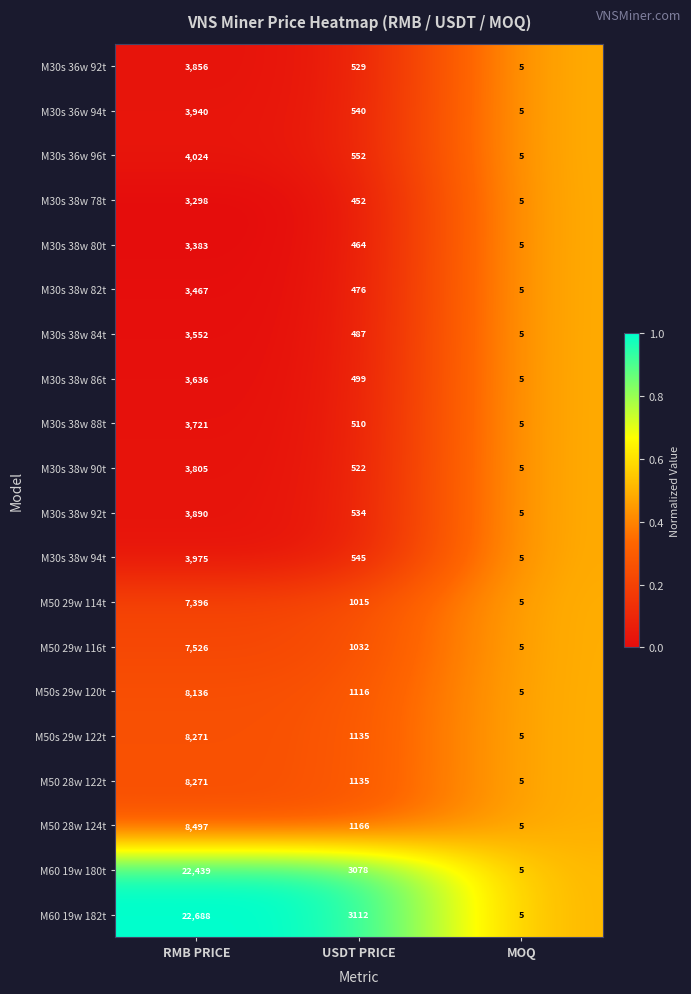

At which category is the sum across all series the highest?

RMB PRICE